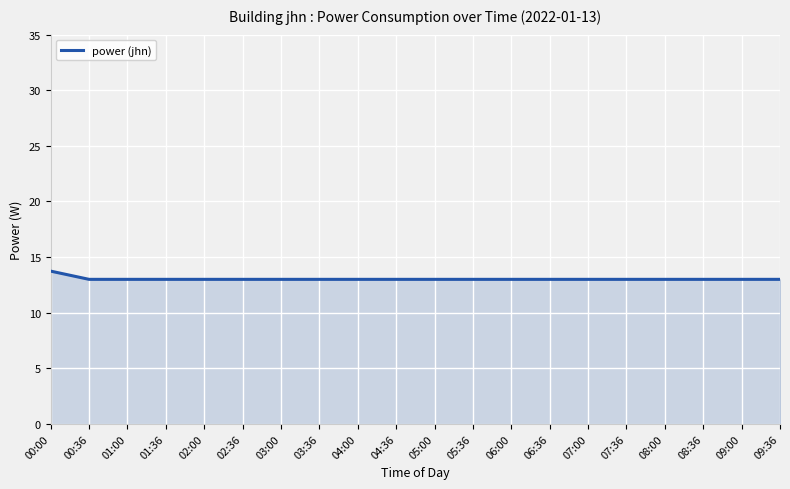

Read the value at 02:36.

13.0